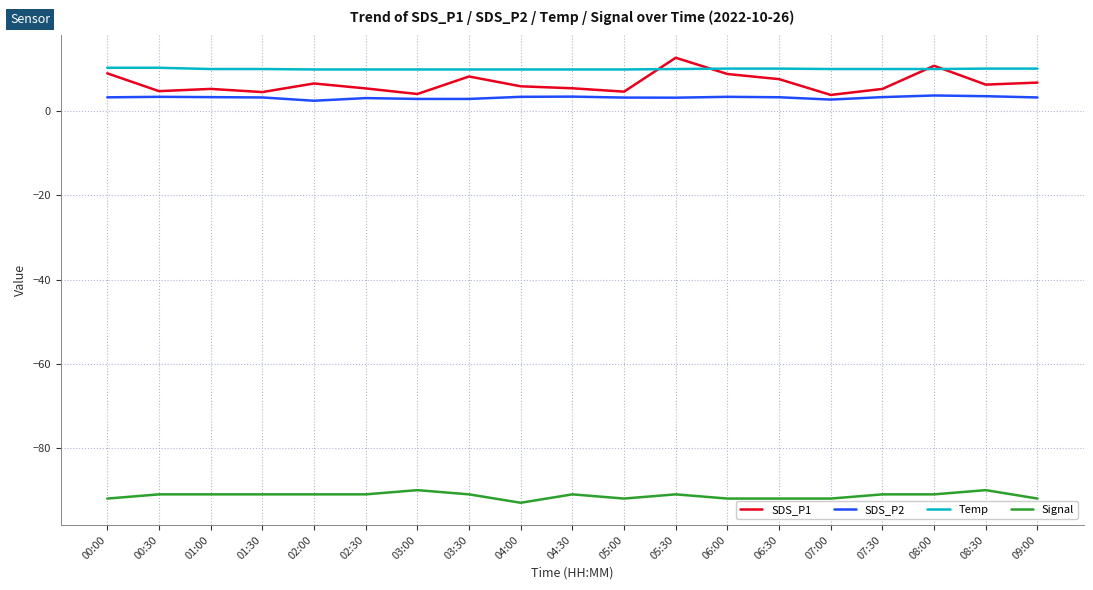

Is it true that SDS_P2 equals 3.4 at 06:00?

True